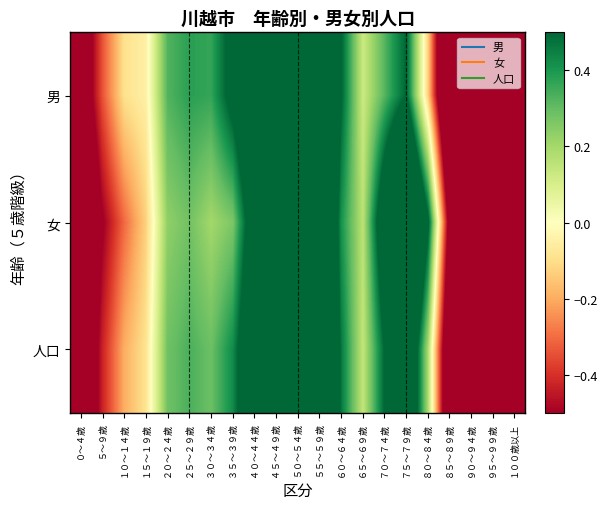

Which series changed the most between ５５～５９歳 and １００歳以上?

女